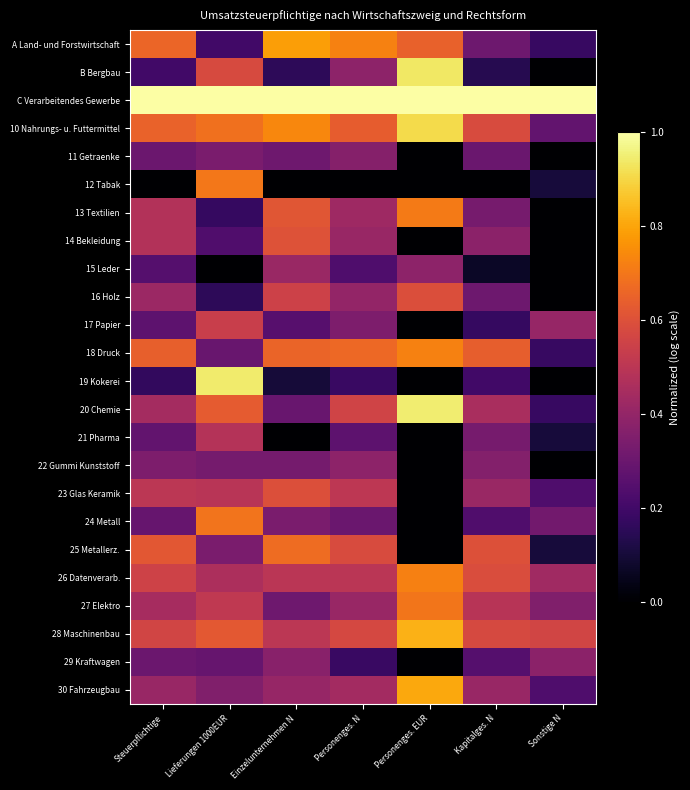

Rank the series by their maximum value, from lowest to highest.

11 Getraenke, 29 Kraftwagen, 22 Gummi Kunststoff, 15 Leder, 21 Pharma, 17 Papier, 16 Holz, 23 Glas Keramik, 14 Bekleidung, 25 Metallerz., 24 Metall, 27 Elektro, 12 Tabak, 13 Textilien, 26 Datenverarb., 18 Druck, A Land- und Forstwirtschaft, 30 Fahrzeugbau, 28 Maschinenbau, 10 Nahrungs- u. Futtermittel, B Bergbau, 19 Kokerei, 20 Chemie, C Verarbeitendes Gewerbe